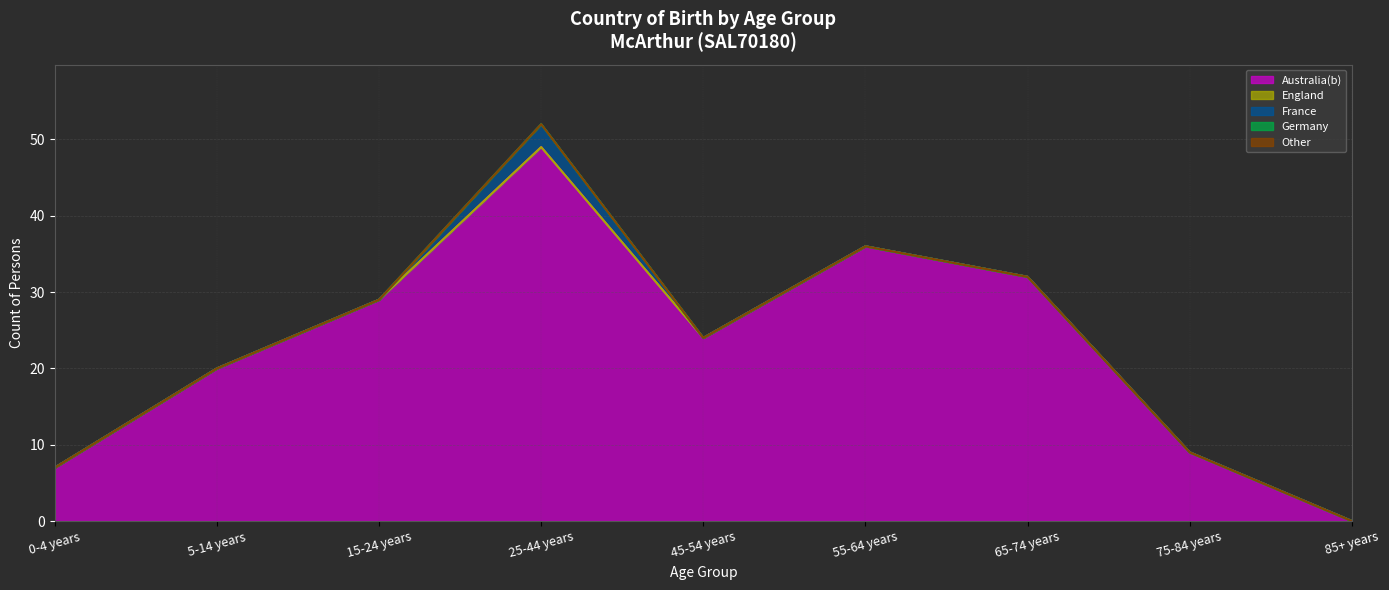

At how many categories does at least one series exceed 4?

8